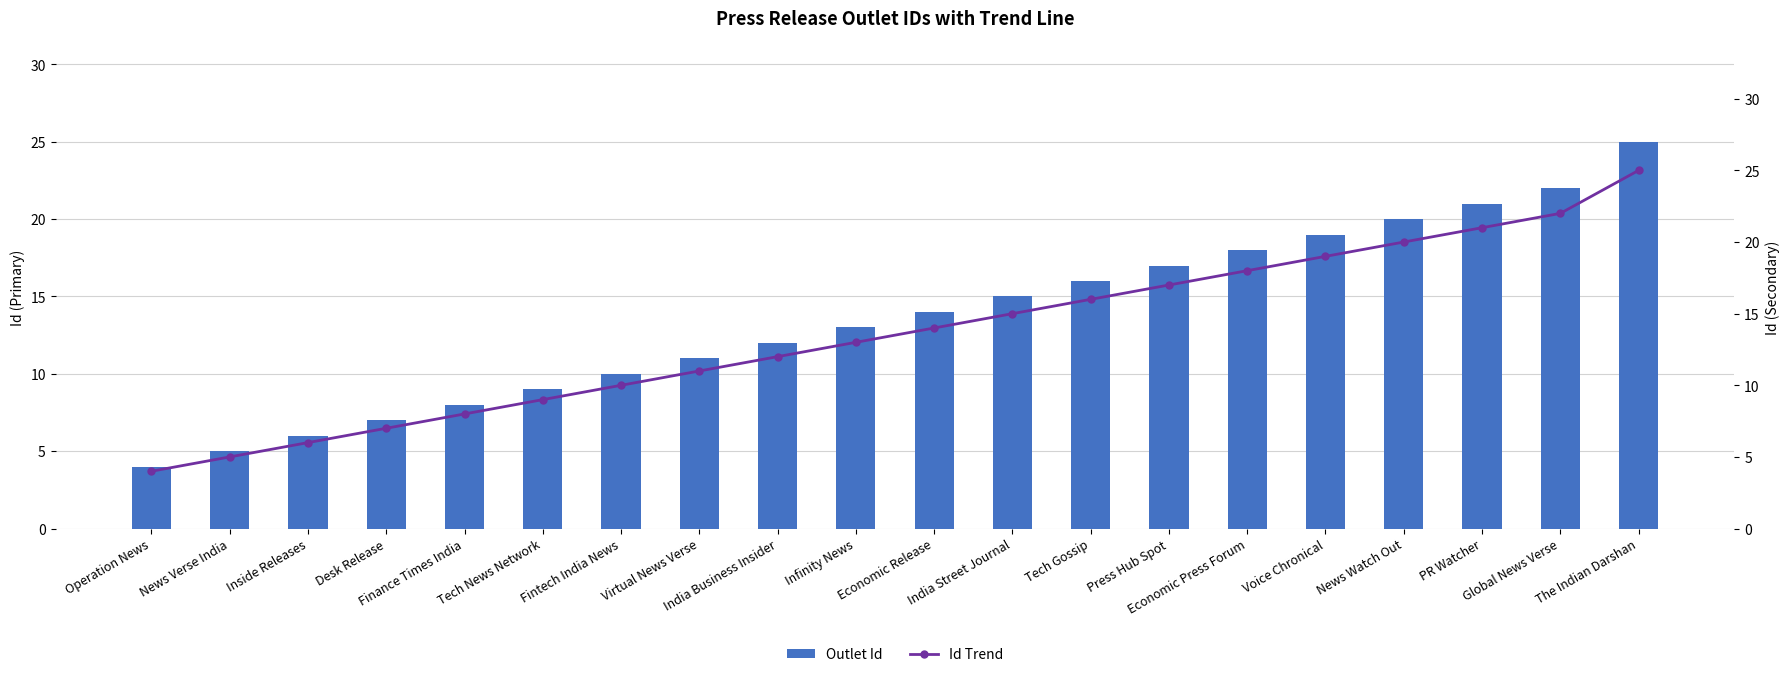

How many groups of bars are there?

20